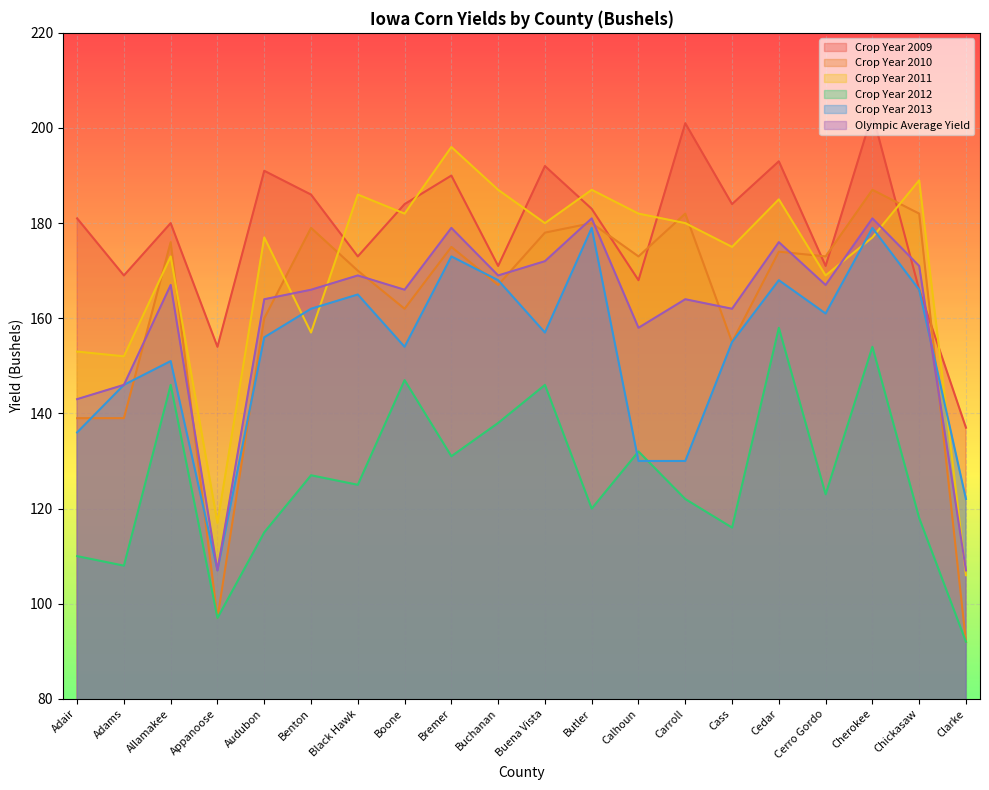

What is the total value across all series at Allamakee?

993